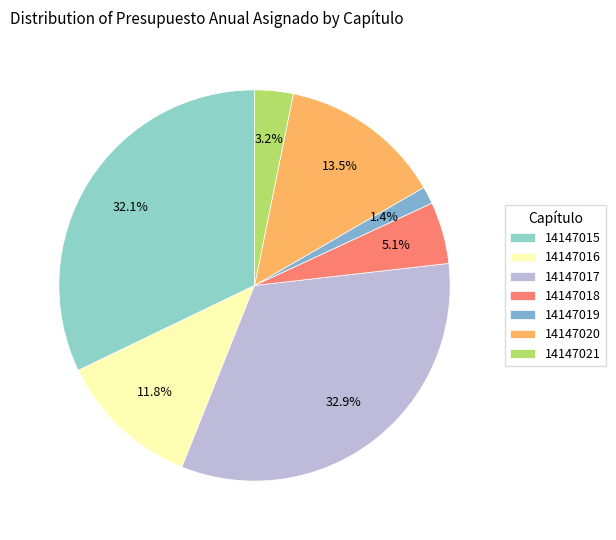

Does 14147018 represent more than half of the total?

No